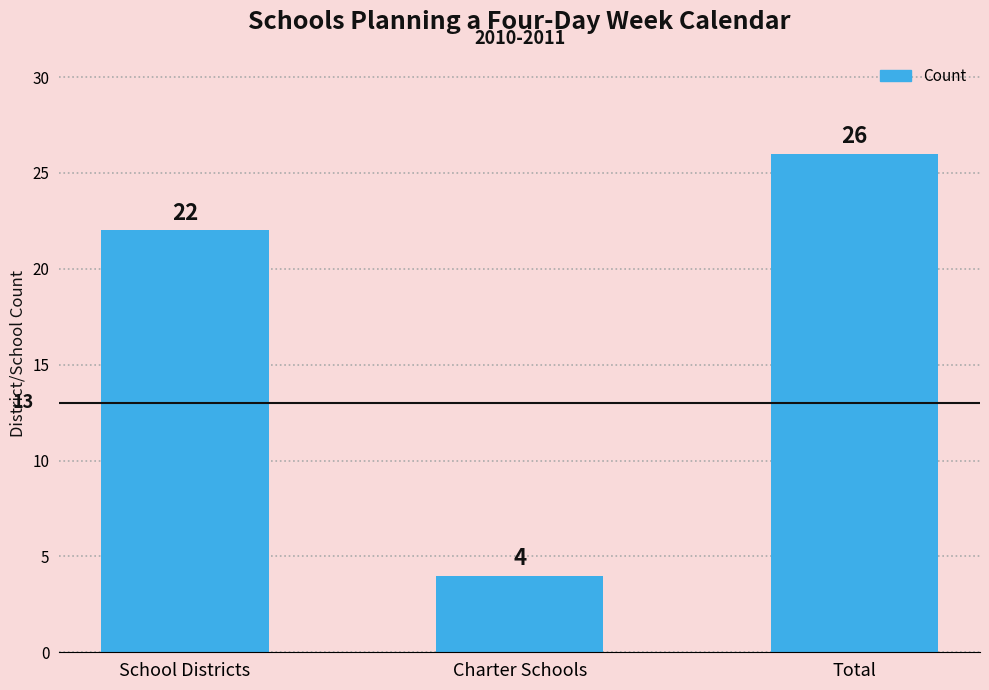

At which label is the value closest to 15?

School Districts